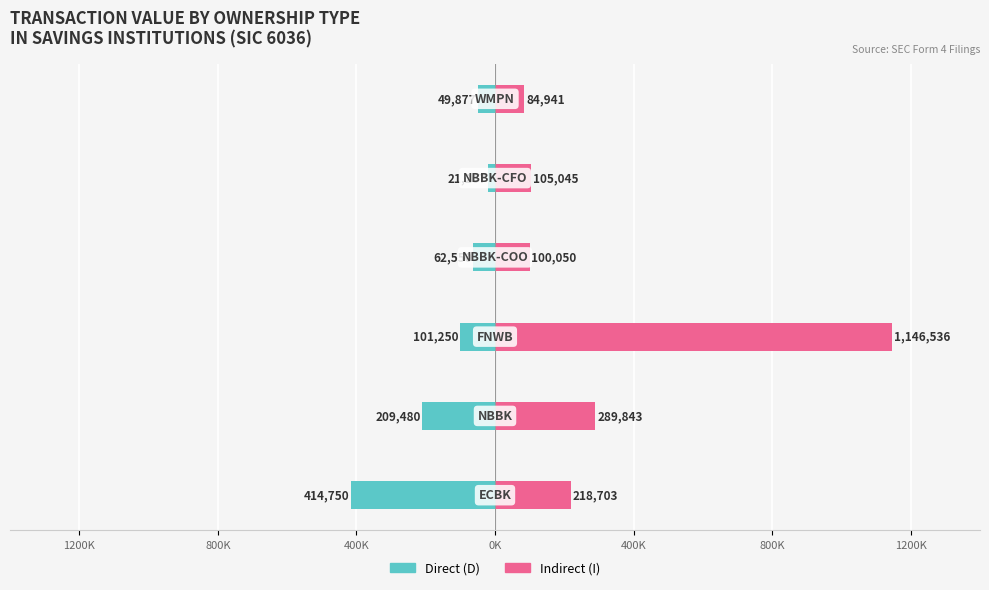

What is the difference between the highest and lowest values at 400K?

1247786